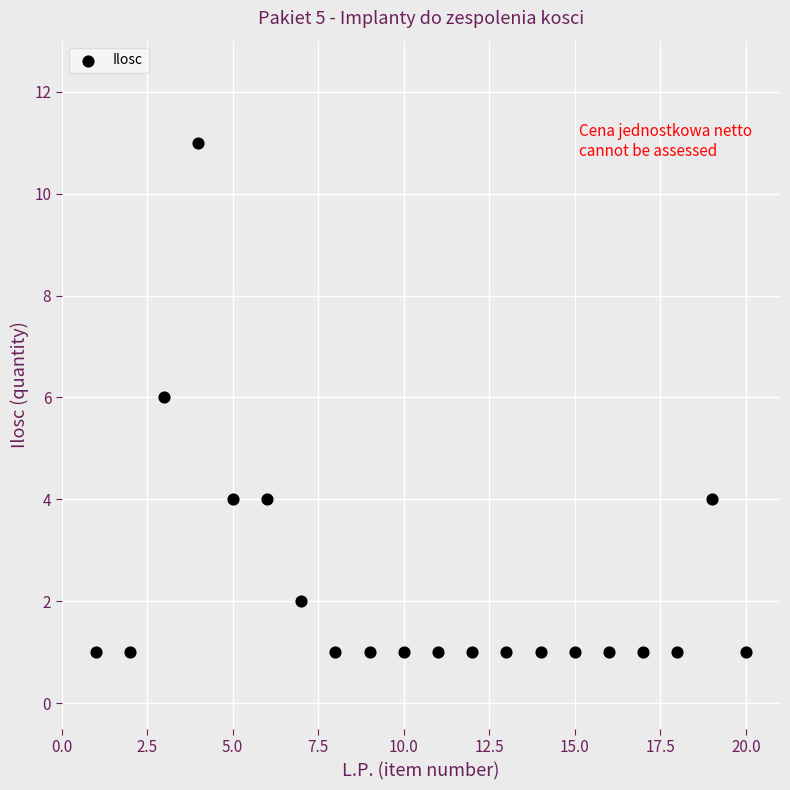

What is the range of X values (max minus min)?

19